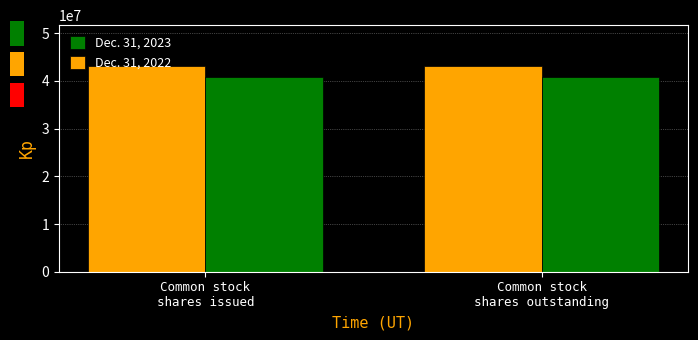

What is the label of the 2nd bar from the right?

Common stock
shares issued